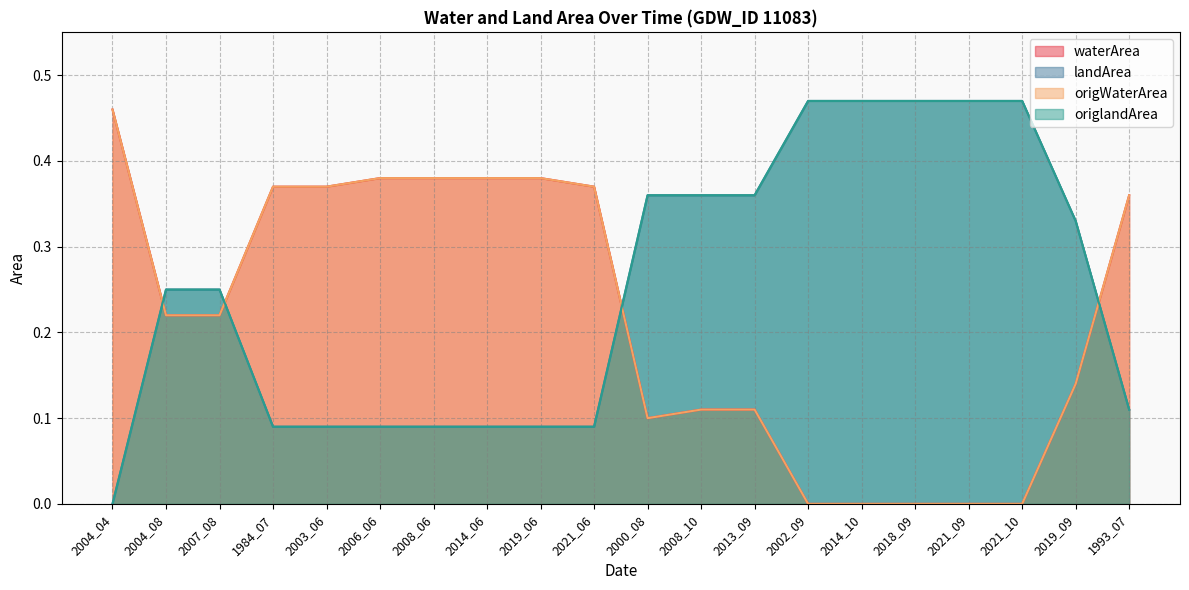

What is the difference between the highest and lowest values at 2018_09?

0.5